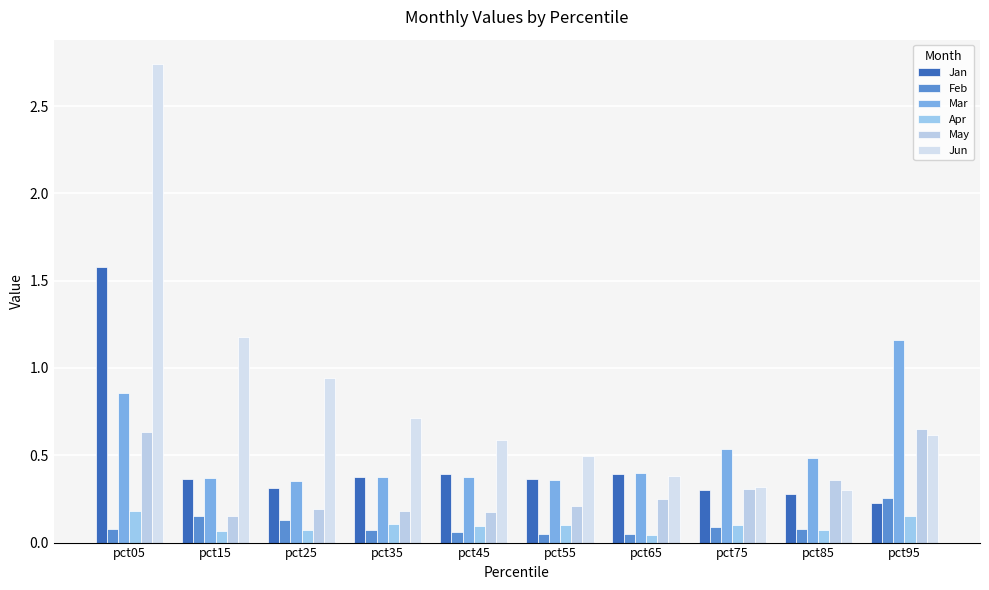

Reading left to right, transcribe all the data shown in this chart.

Jan: pct05=1.6	pct15=0.4	pct25=0.3	pct35=0.4	pct45=0.4	pct55=0.4	pct65=0.4	pct75=0.3	pct85=0.3	pct95=0.2
Feb: pct05=0.1	pct15=0.2	pct25=0.1	pct35=0.1	pct45=0.1	pct55=0.1	pct65=0.0	pct75=0.1	pct85=0.1	pct95=0.3
Mar: pct05=0.9	pct15=0.4	pct25=0.4	pct35=0.4	pct45=0.4	pct55=0.4	pct65=0.4	pct75=0.5	pct85=0.5	pct95=1.2
Apr: pct05=0.2	pct15=0.1	pct25=0.1	pct35=0.1	pct45=0.1	pct55=0.1	pct65=0.0	pct75=0.1	pct85=0.1	pct95=0.2
May: pct05=0.6	pct15=0.2	pct25=0.2	pct35=0.2	pct45=0.2	pct55=0.2	pct65=0.2	pct75=0.3	pct85=0.4	pct95=0.6
Jun: pct05=2.7	pct15=1.2	pct25=0.9	pct35=0.7	pct45=0.6	pct55=0.5	pct65=0.4	pct75=0.3	pct85=0.3	pct95=0.6